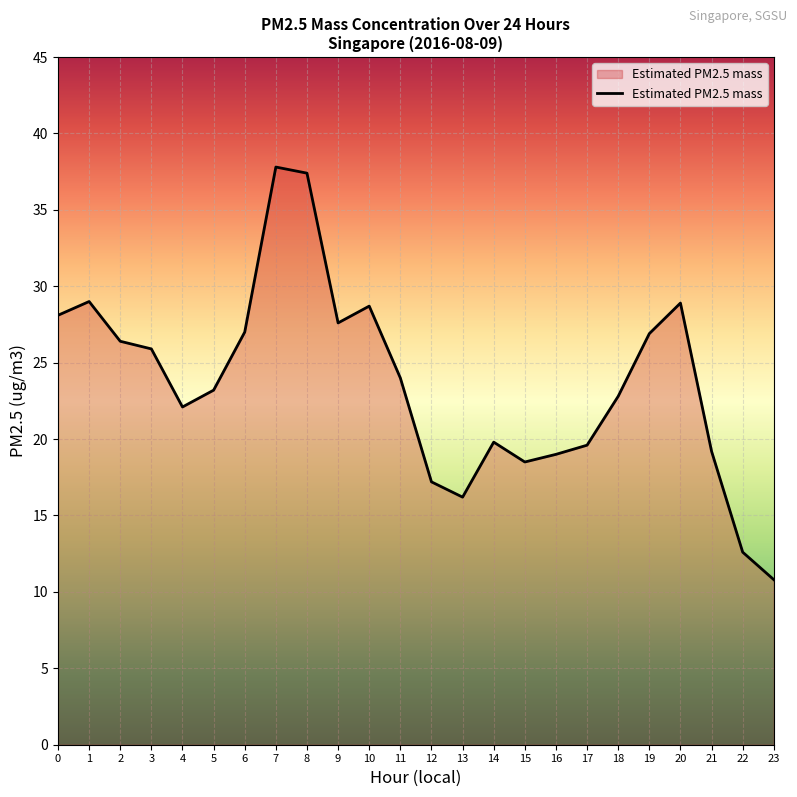

Which label corresponds to the largest value in the chart?

7